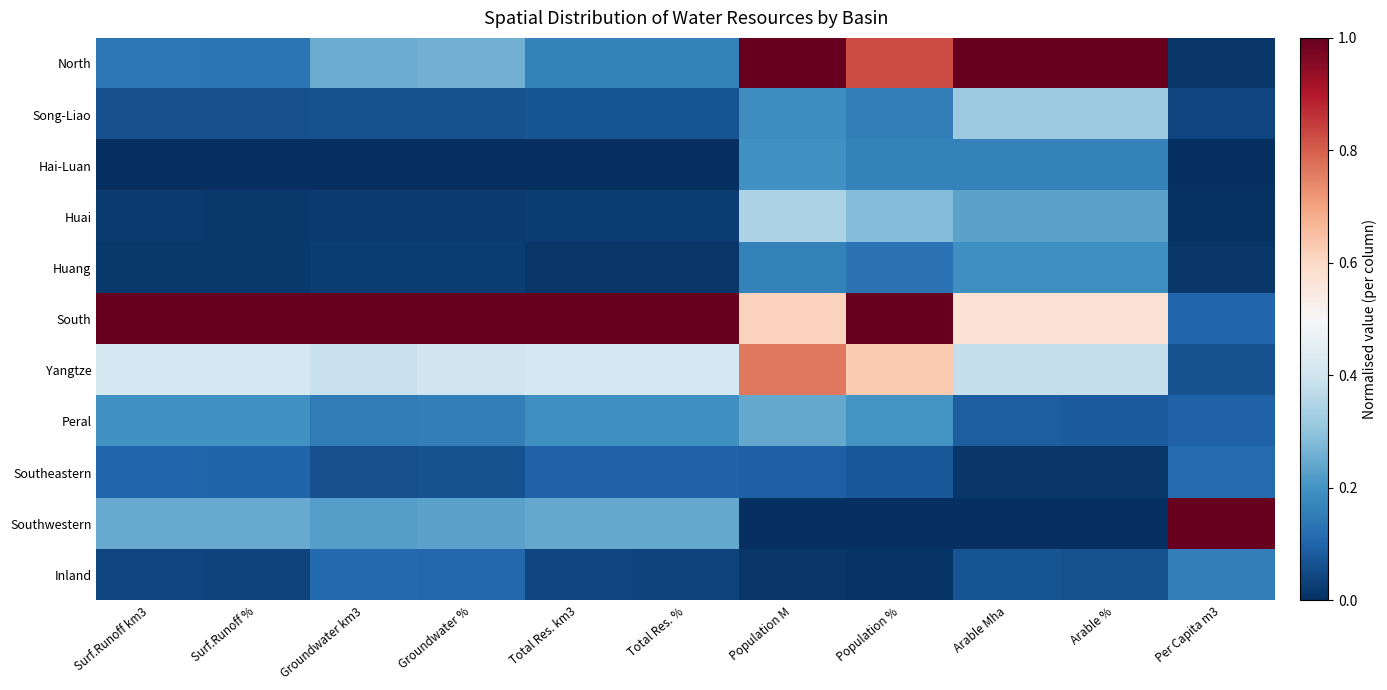

What is the maximum value shown in the chart?

1.0